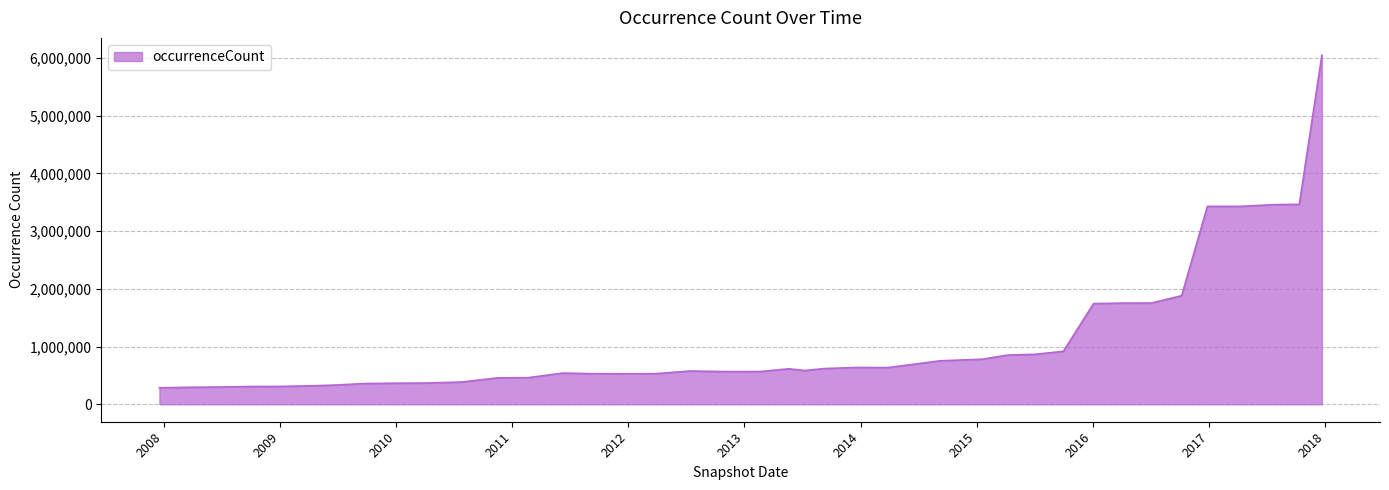

What is the minimum value shown in the chart?

285838